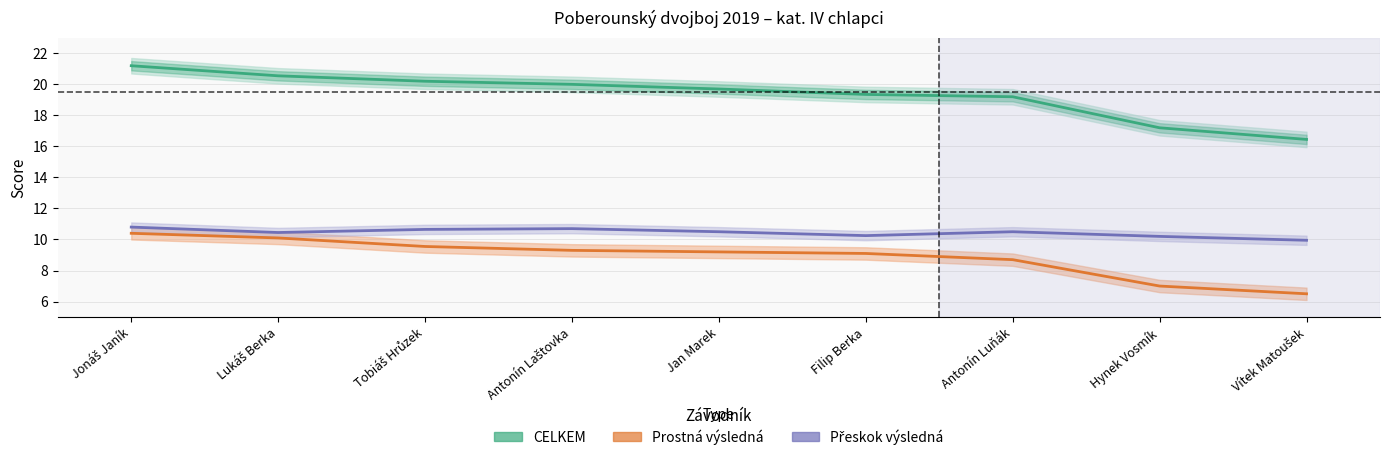

Is this an area chart (filled region under the line)?

No